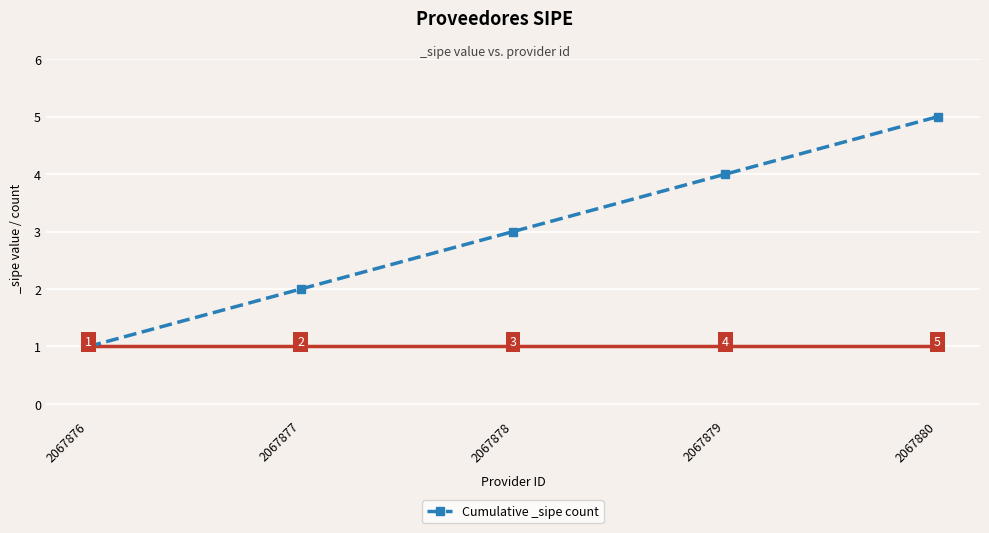

What is the ratio of the value at 2067878 to the value at 2067877?

1.5